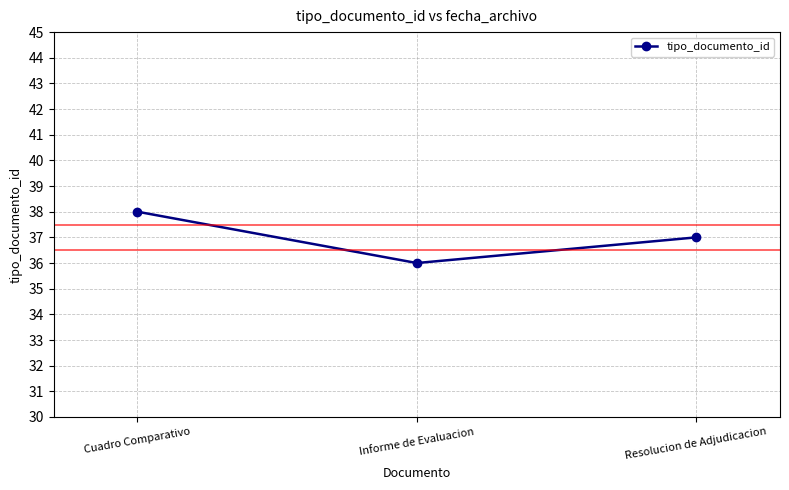

List the labels in order of value, smallest first.

Informe de Evaluacion, Resolucion de Adjudicacion, Cuadro Comparativo